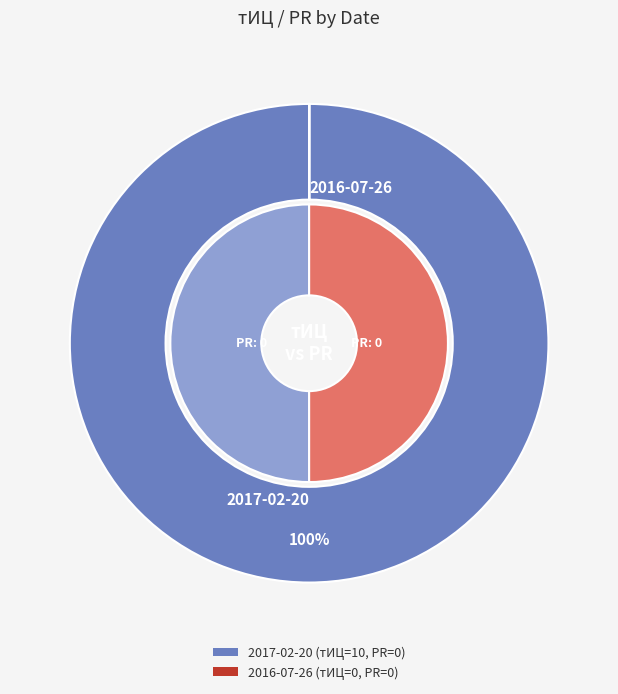

To the nearest percent, what percentage of the pie is 2017-02-20?

100%